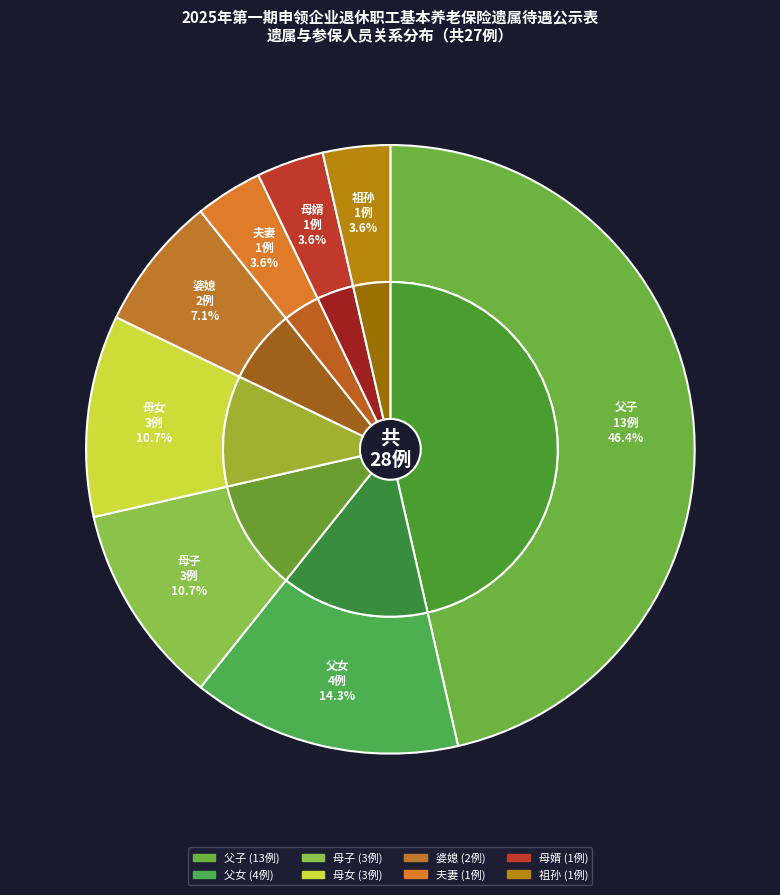

What is the smallest slice in the pie chart?

夫妻